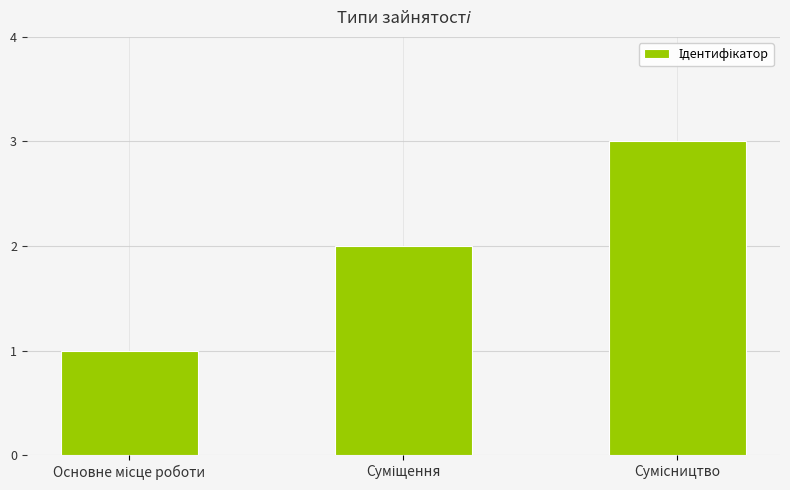

Reading left to right, list all the values displayed in this chart.

1	2	3